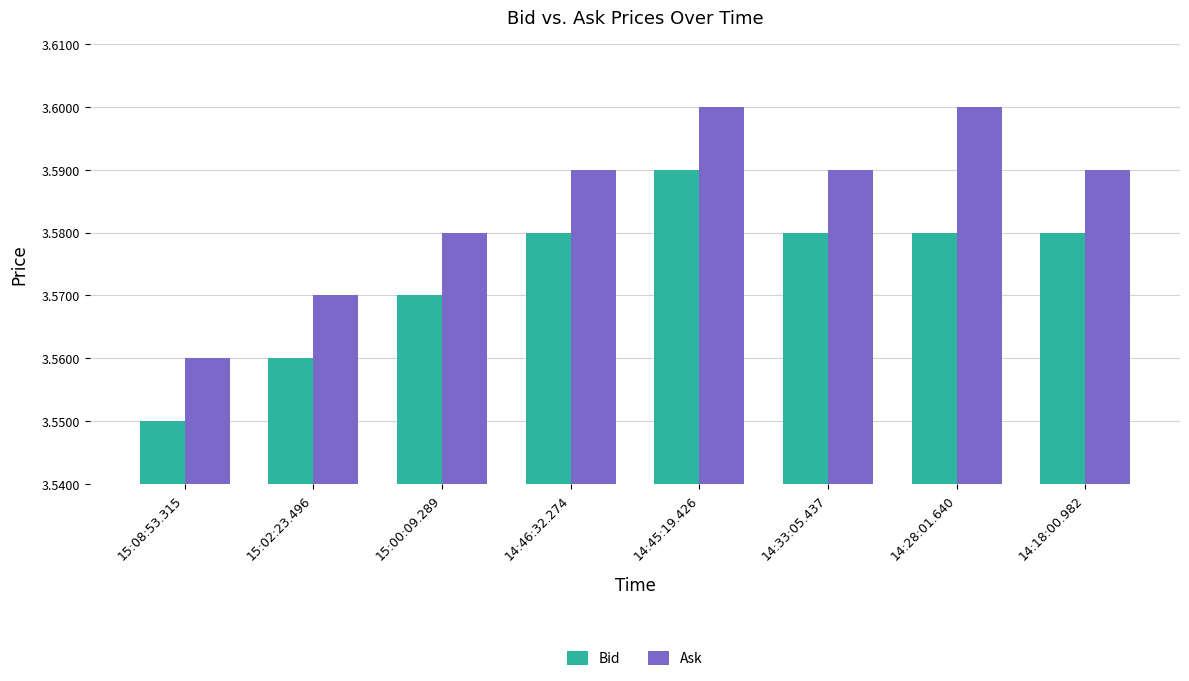

What is the sum of the Ask values at 14:18:00.982 and 15:00:09.289?

7.2